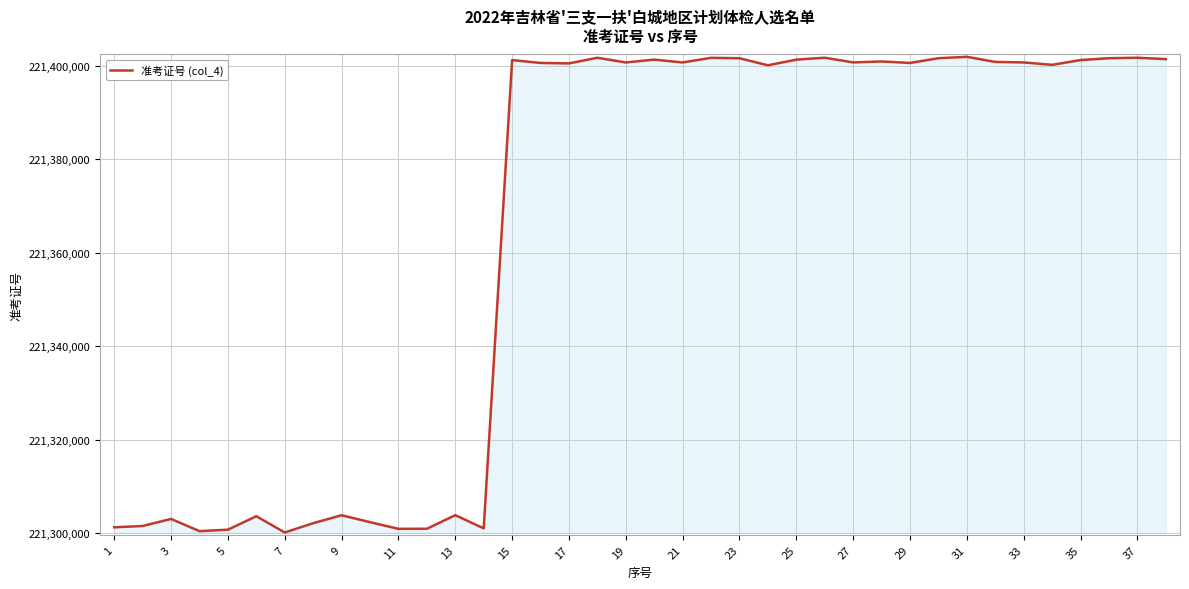

What is the maximum value shown in the chart?

221401917